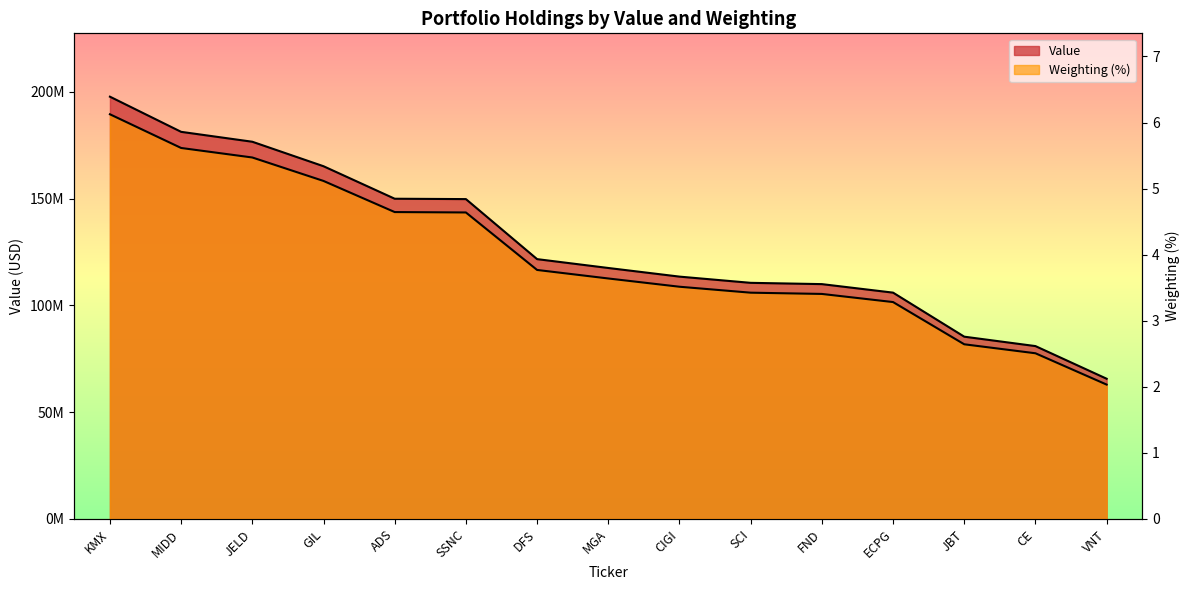

Reading right to left, what are all the values shown in this chart?

Value: 65661603.0	80944035.0	85349916.0	105968510.0	109953361.0	110555253.0	113465195.0	117507349.0	121652766.0	149755278.0	149926639.0	165141790.0	176605987.0	181242507.0	197702075.0
Weighting: 2.0	2.5	2.6	3.3	3.4	3.4	3.5	3.6	3.8	4.6	4.6	5.1	5.5	5.6	6.1